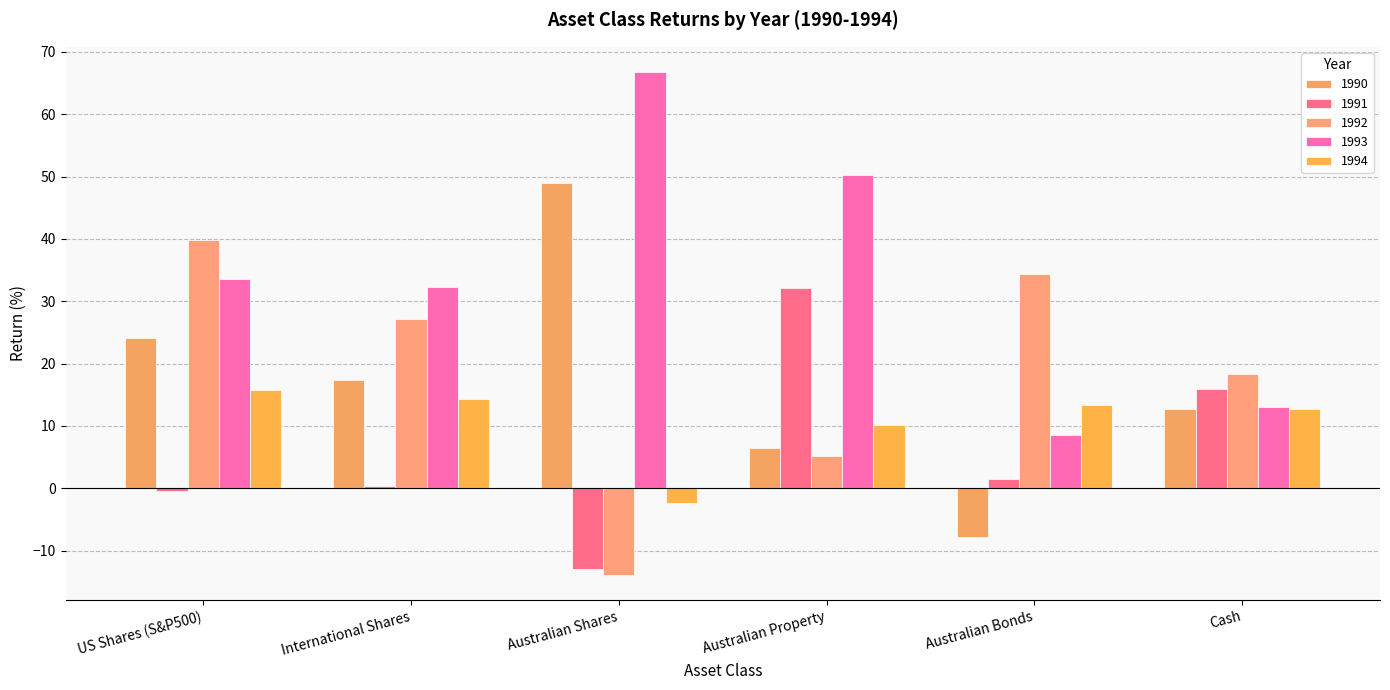

Reading left to right, what are all the values shown in this chart?

1990: US Shares (S&P500)=24.1	International Shares=17.3	Australian Shares=48.9	Australian Property=6.4	Australian Bonds=-7.9	Cash=12.7
1991: US Shares (S&P500)=-0.4	International Shares=0.3	Australian Shares=-12.9	Australian Property=32.1	Australian Bonds=1.4	Cash=15.9
1992: US Shares (S&P500)=39.9	International Shares=27.1	Australian Shares=-13.9	Australian Property=5.2	Australian Bonds=34.3	Cash=18.4
1993: US Shares (S&P500)=33.6	International Shares=32.3	Australian Shares=66.8	Australian Property=50.2	Australian Bonds=8.6	Cash=13.1
1994: US Shares (S&P500)=15.7	International Shares=14.3	Australian Shares=-2.3	Australian Property=10.1	Australian Bonds=13.4	Cash=12.7